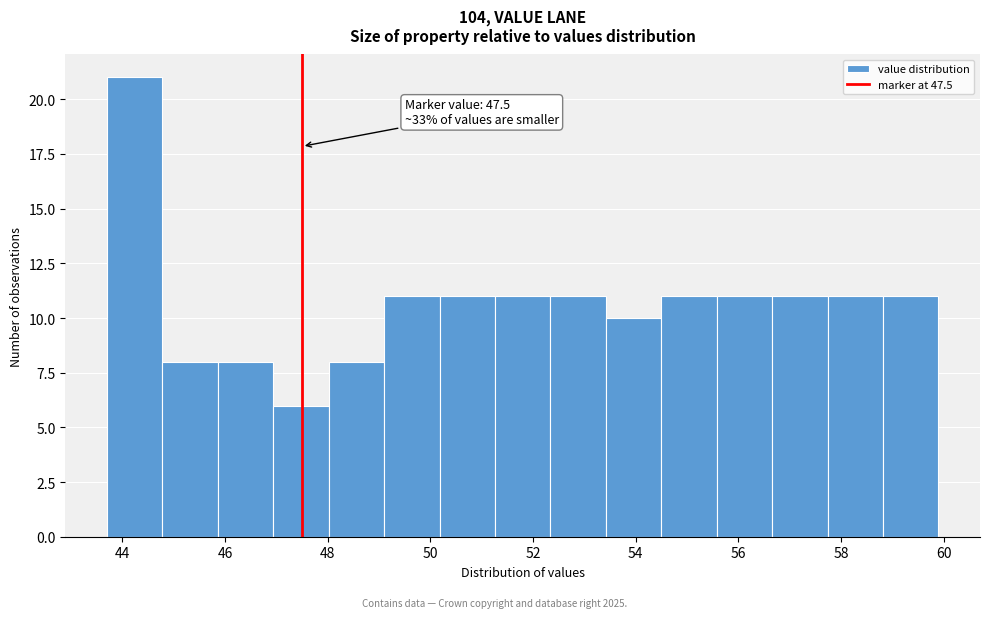

Which range on the x-axis has the tallest bar?

43.70 to 44.78